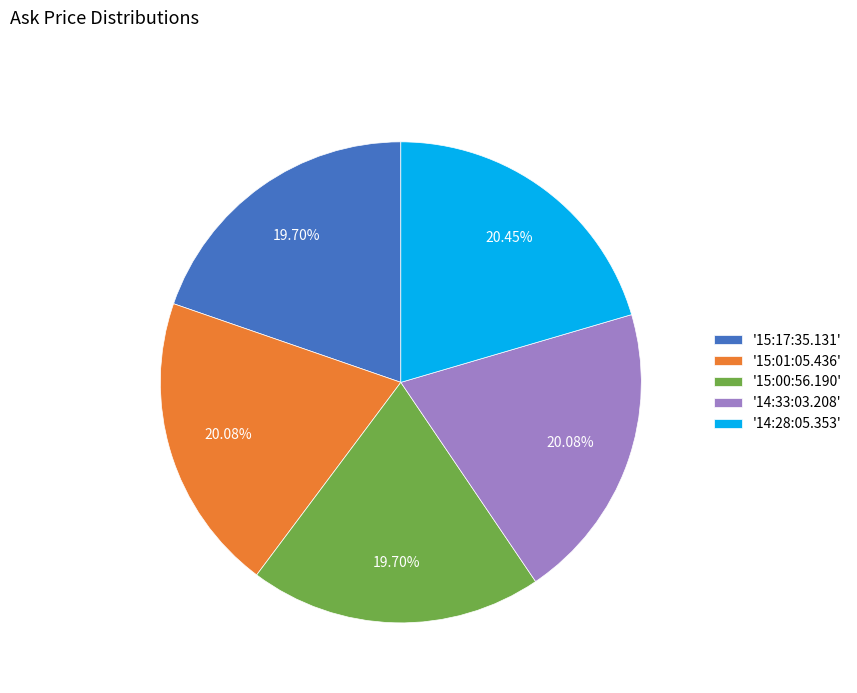

How many slices are in this pie chart?

5